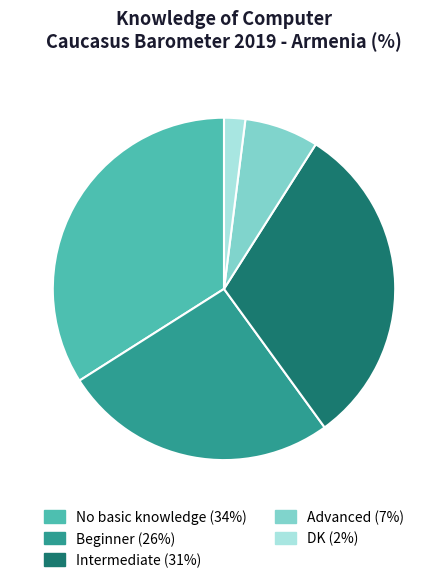

Which has a higher value, Beginner or Intermediate?

Intermediate